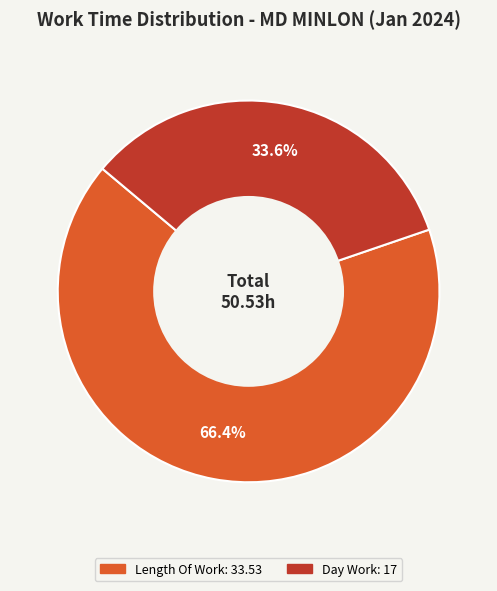

Does any single category account for the majority?

Yes